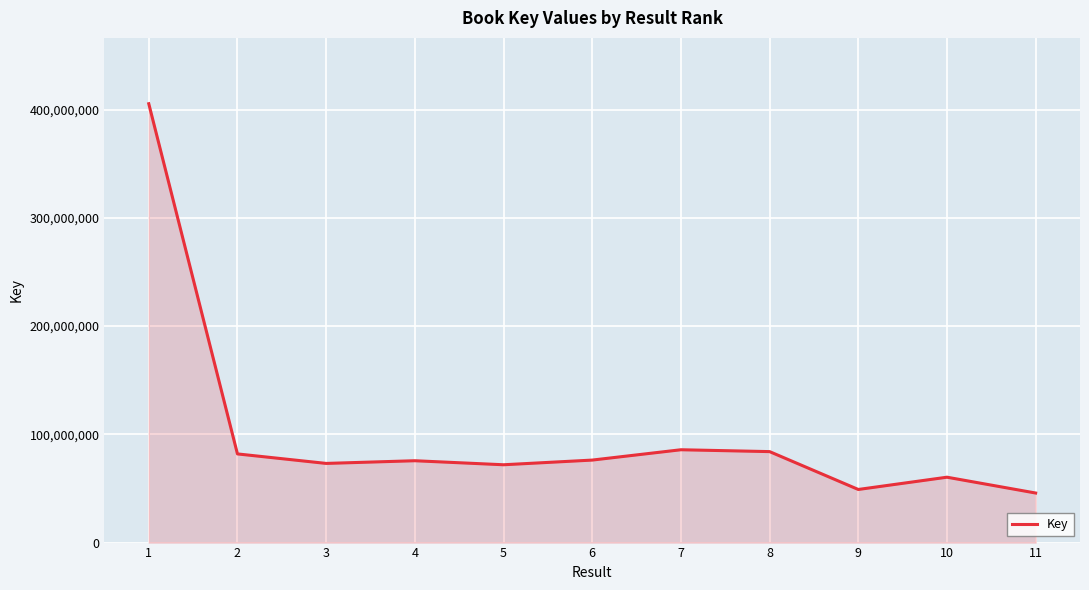

Does the chart display data point markers on the line(s)?

No